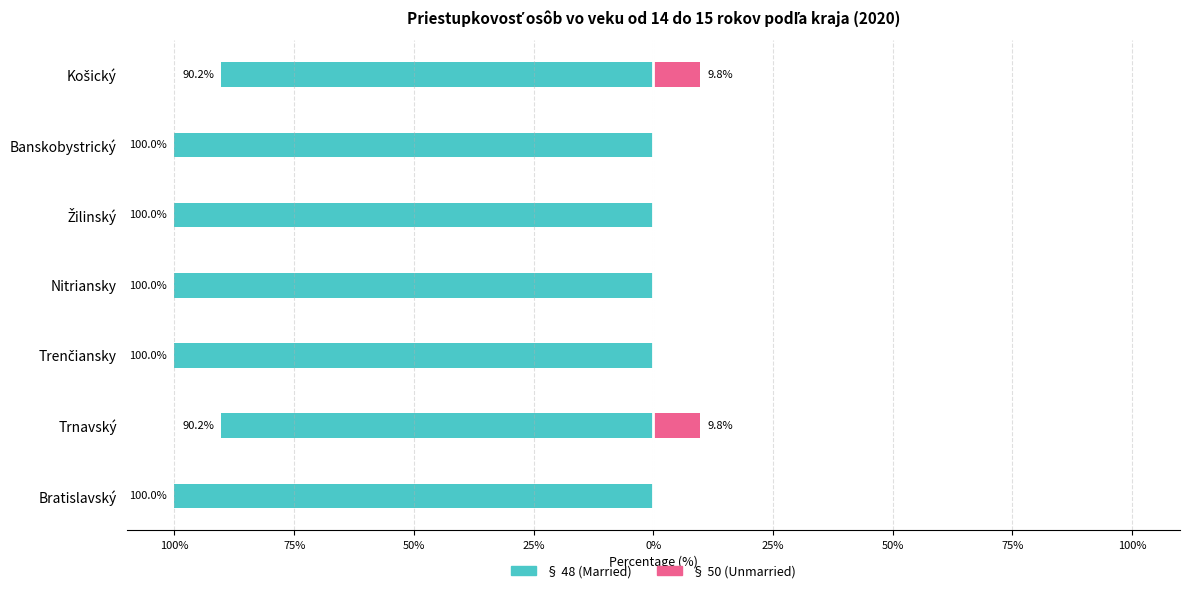

At how many categories does at least one series exceed -29?

7